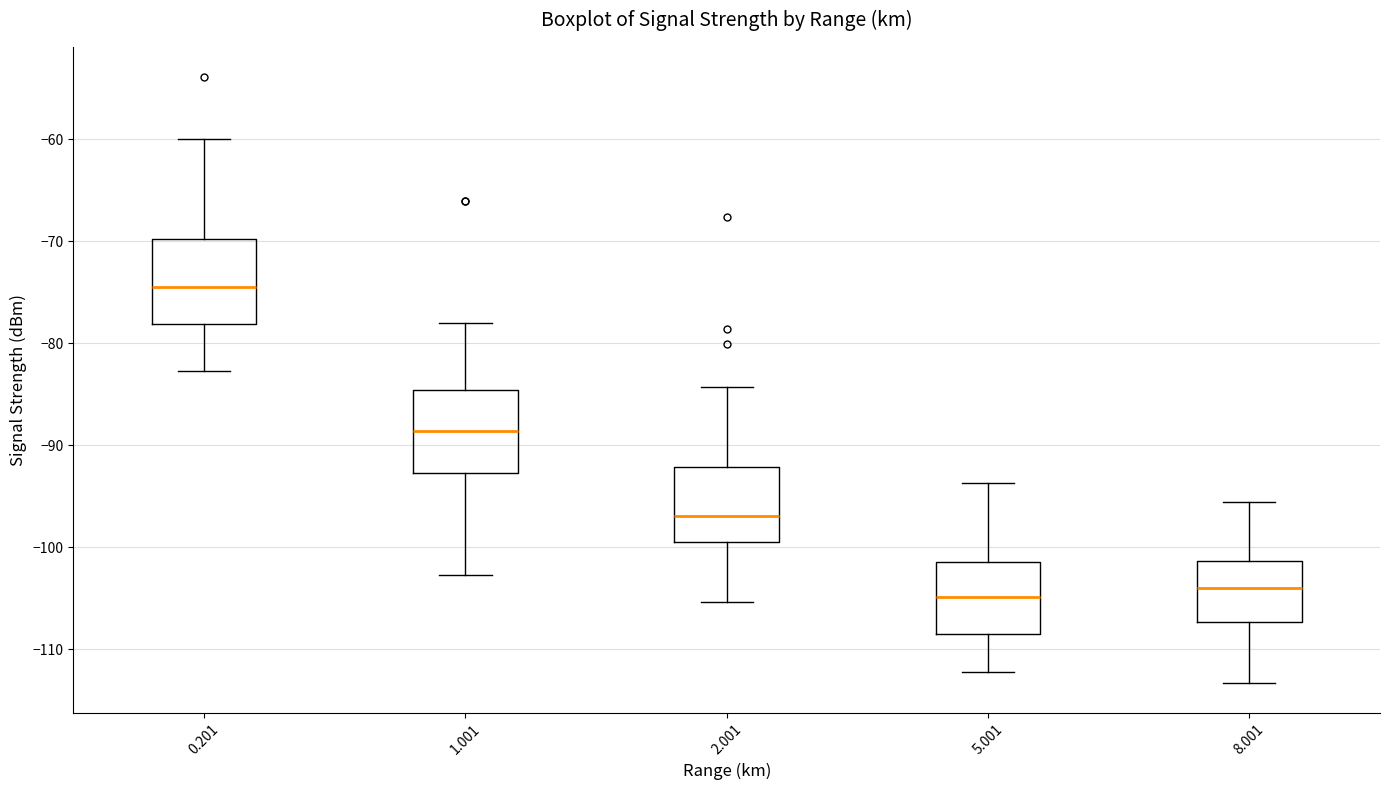

Where does the median line of the box at x = 1.001 sit on the y-axis? The values are not printed on the chart, so give them approximately, as read against the axis.

-89